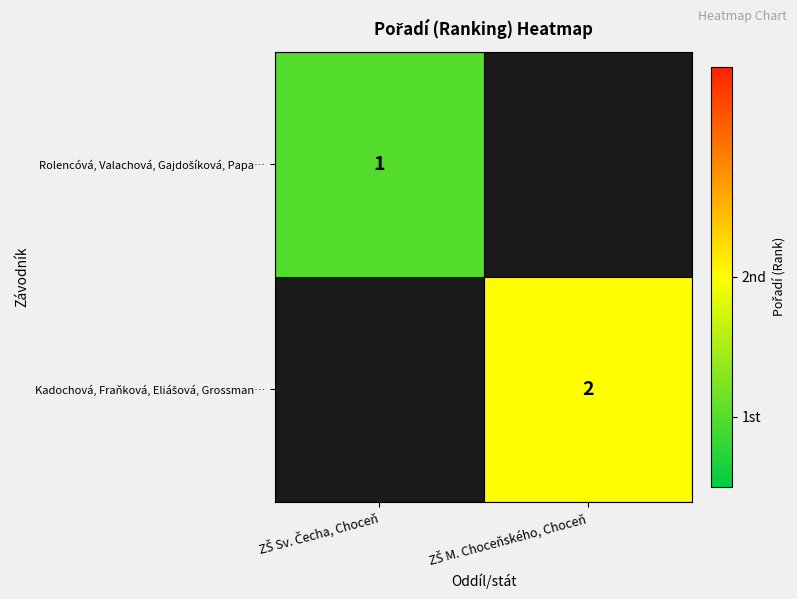

Which series has the largest range (max minus min)?

Rolencóvá, Valachová, Gajdošíková, Papa…